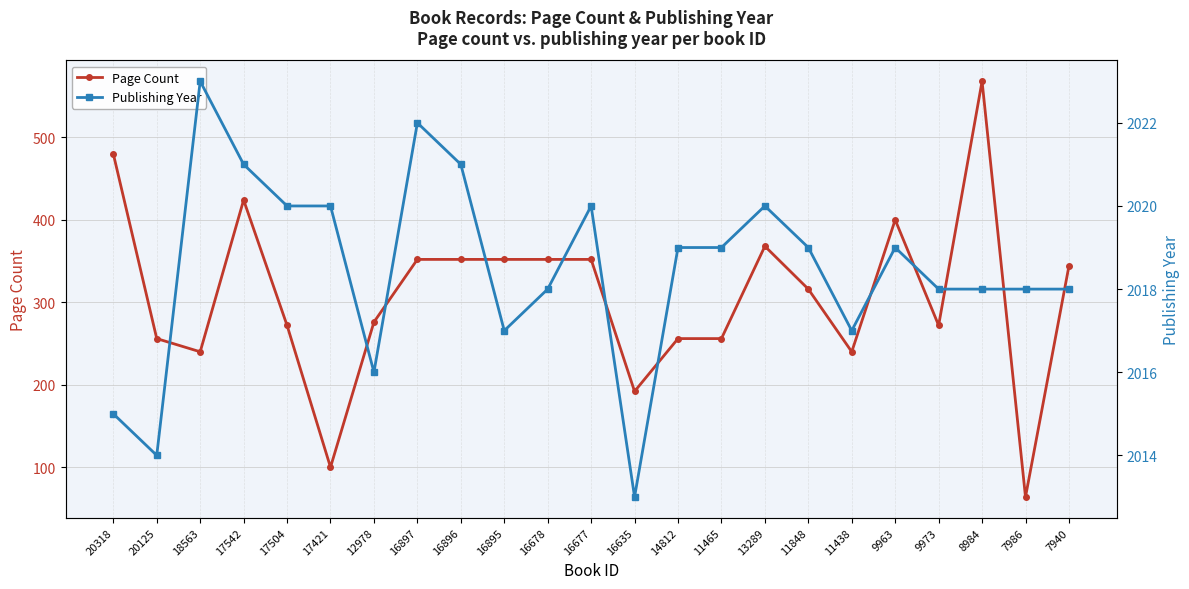

Is this an area chart (filled region under the line)?

No